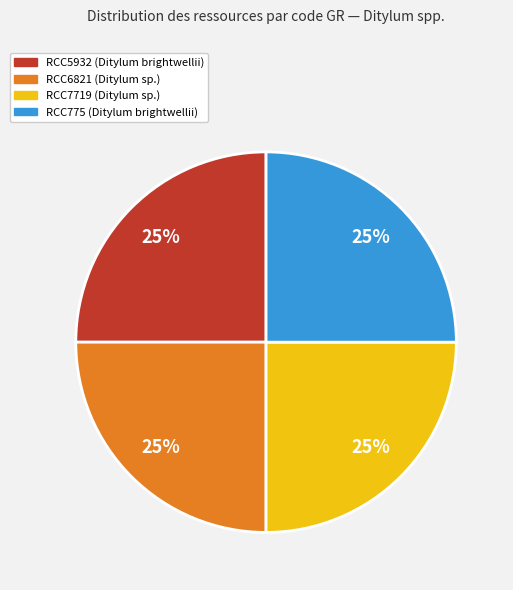

Does RCC6821 (Ditylum sp.) represent more than half of the total?

No